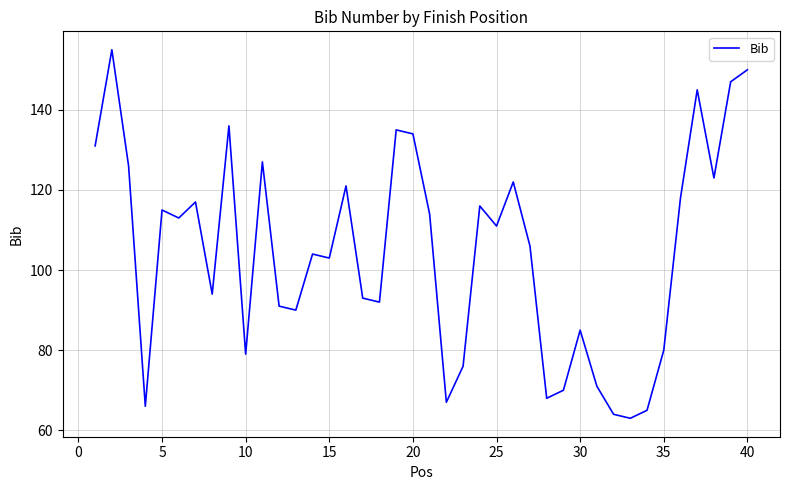

What is the difference between the second highest and second lowest values?

86